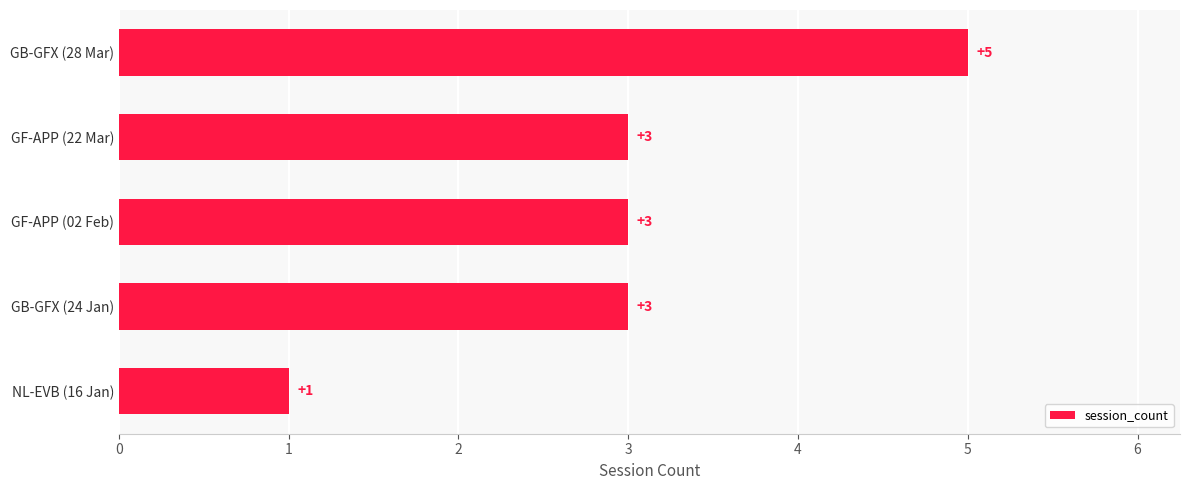

Read the value at GB-GFX (24 Jan).

3